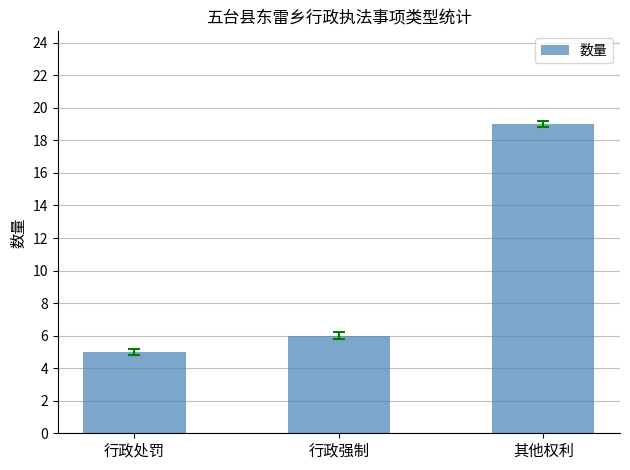

Reading right to left, list all the values displayed in this chart.

19	6	5